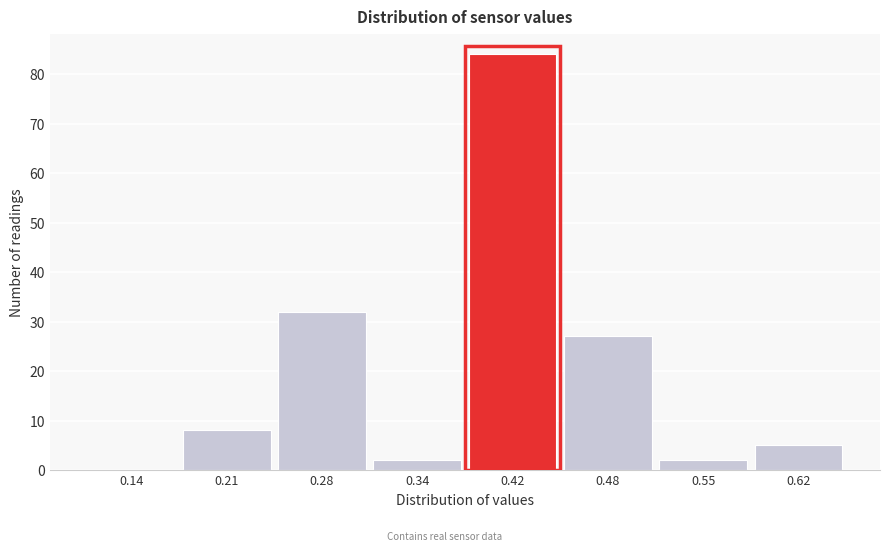

Reading left to right, list every bar in this chart as the range it spans on the x-axis followed by its height. The values are not printed on the chart, so give them approximately, as read against the axis.

0.10 to 0.17: 0
0.17 to 0.24: 8
0.24 to 0.31: 32
0.31 to 0.38: 2
0.38 to 0.45: 84
0.45 to 0.52: 27
0.52 to 0.59: 2
0.59 to 0.66: 5